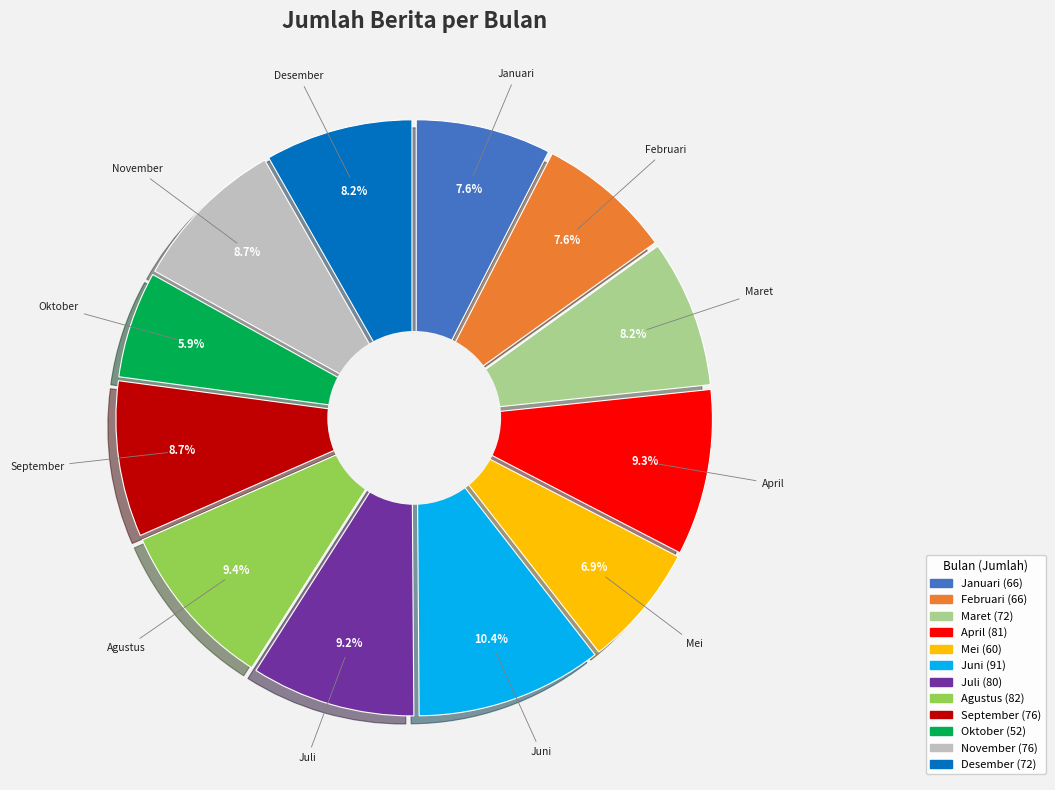

Which has a higher value, Oktober or September?

September